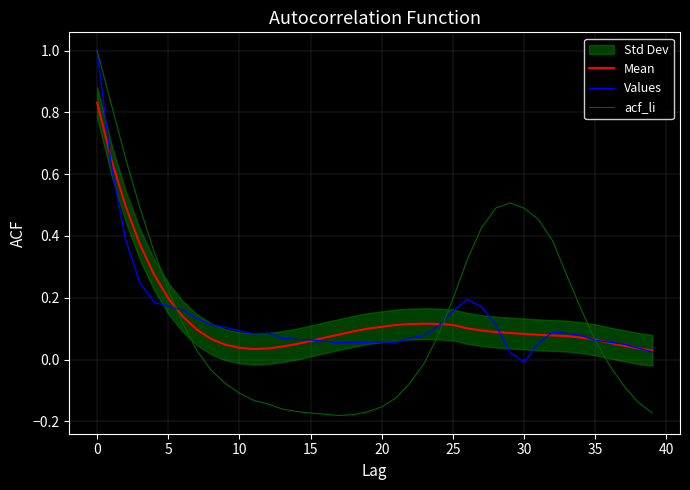

At which category does Mean reach its first local valley?

11